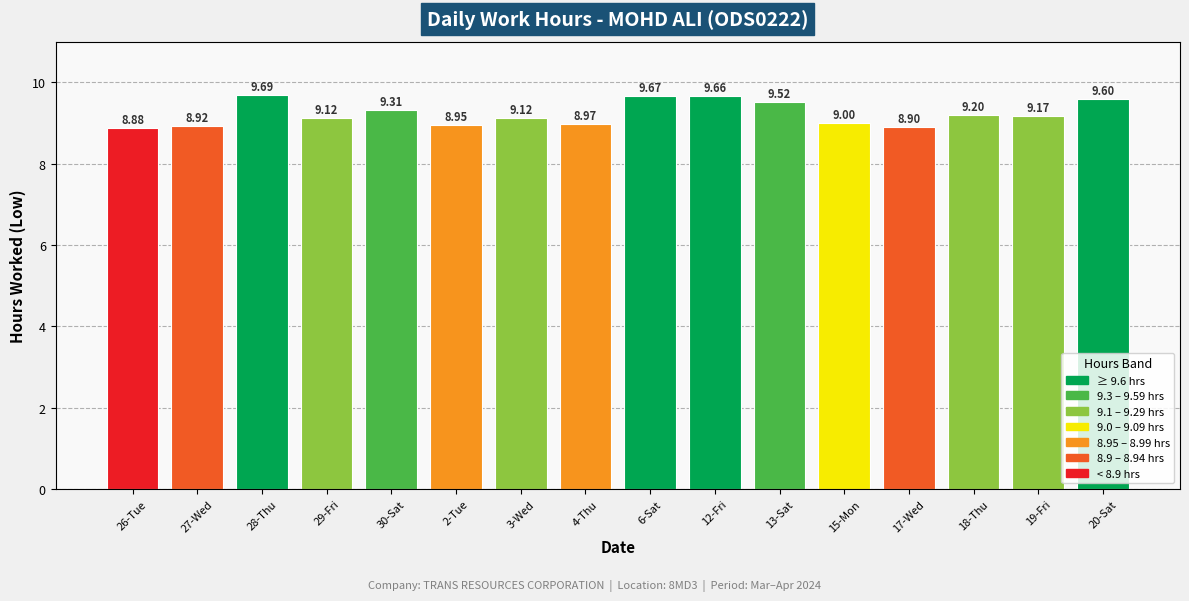

Between 17-Wed and 18-Thu, which is larger?

18-Thu